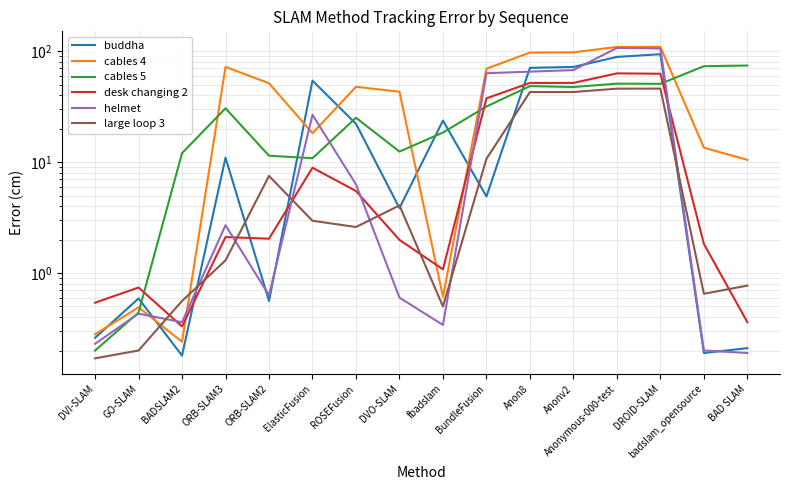

What is the average value of the large loop 3 series?

13.1